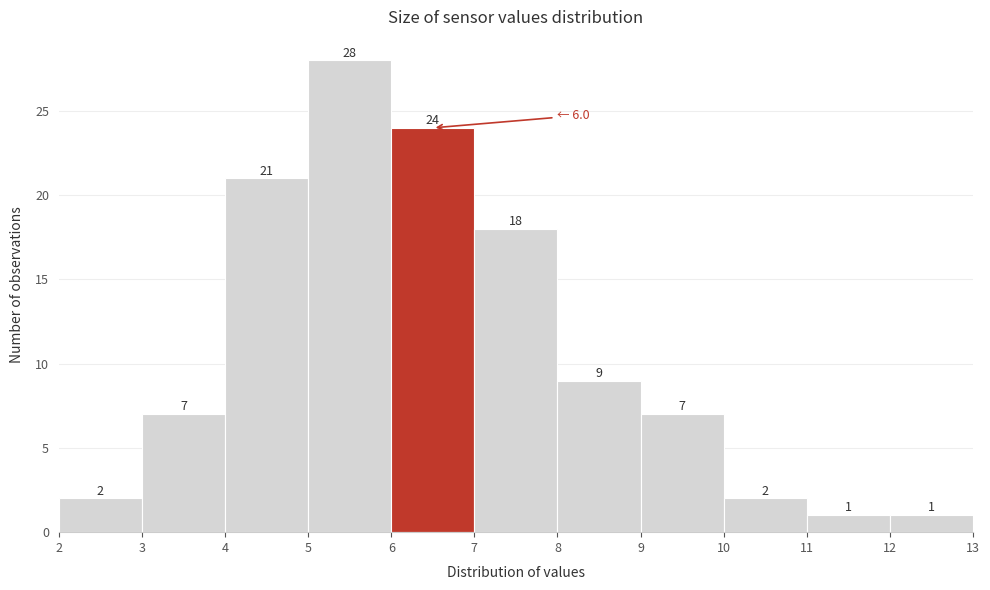

Reading left to right, list every bar in this chart as the range it spans on the x-axis followed by its height.

2 to 3: 2
3 to 4: 7
4 to 5: 21
5 to 6: 28
6 to 7: 24
7 to 8: 18
8 to 9: 9
9 to 10: 7
10 to 11: 2
11 to 12: 1
12 to 13: 1